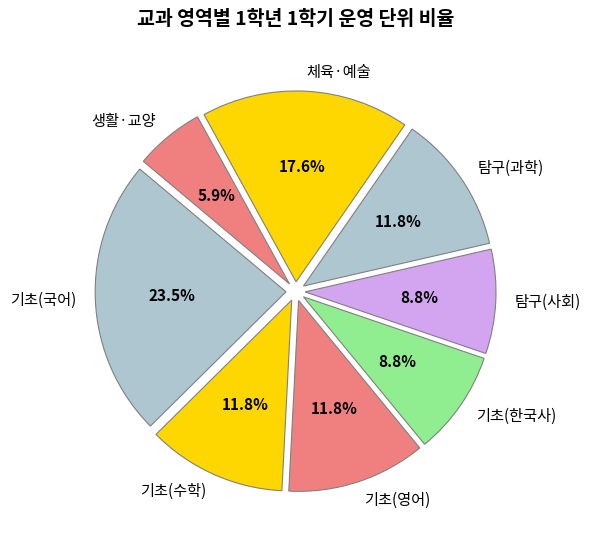

Combined, what portion of the pie is 생활·교양 and 기초(한국사)?

14.7%